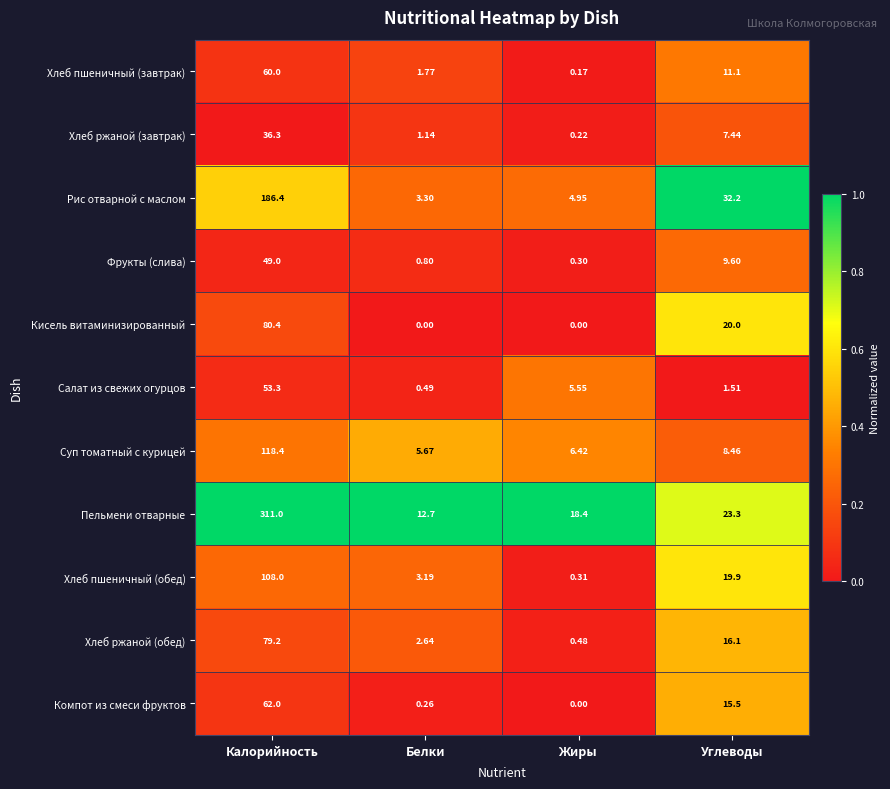

What is the total value across all series at Белки?

32.0